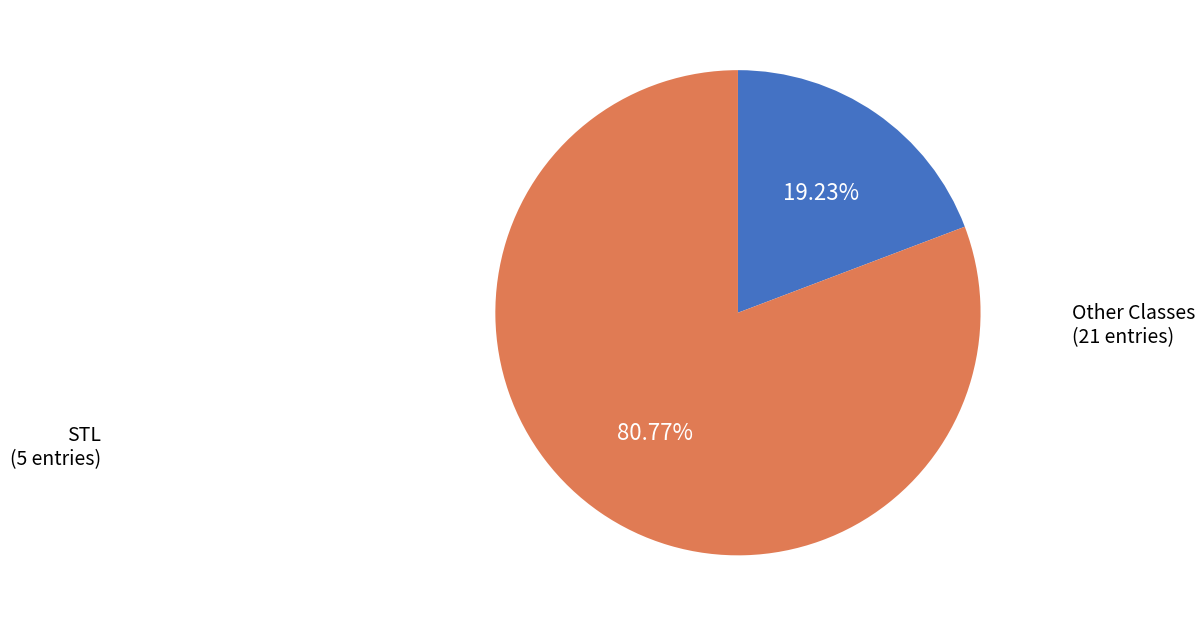

Does any single category account for the majority?

Yes